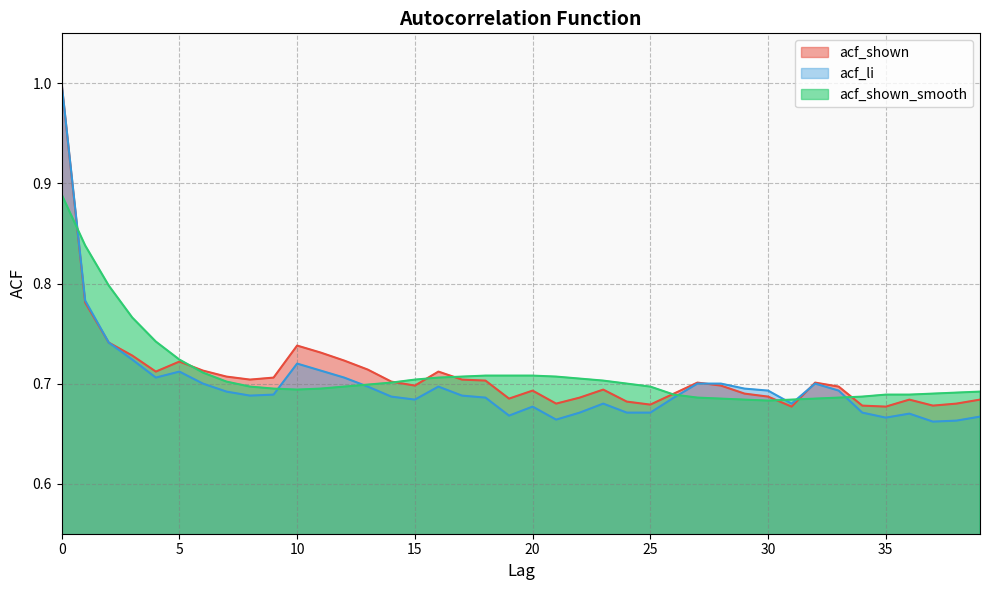

Is the value of acf_li at 11 greater than the value of acf_shown at 10?

No